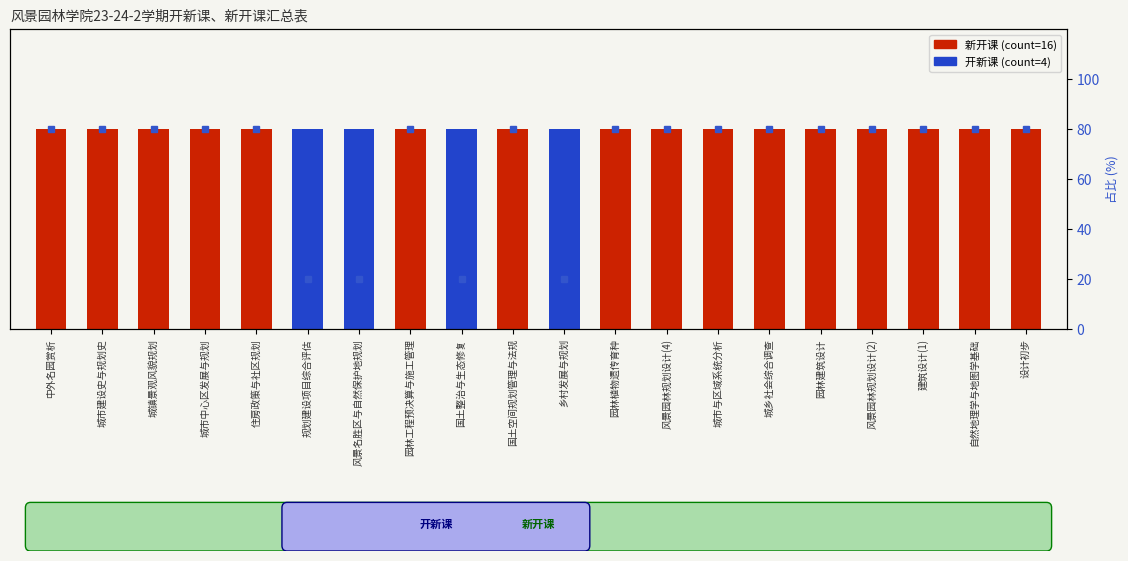

List the labels in order of value, smallest first.

规划建设项目综合评估, 风景名胜区与自然保护地规划, 国土整治与生态修复, 乡村发展与规划, 中外名园赏析, 城市建设史与规划史, 城镇景观风貌规划, 城市中心区发展与规划, 住房政策与社区规划, 园林工程预决算与施工管理, 国土空间规划管理与法规, 园林植物遗传育种, 风景园林规划设计(4), 城市与区域系统分析, 城乡社会综合调查, 园林建筑设计, 风景园林规划设计(2), 建筑设计(1), 自然地理学与地图学基础, 设计初步